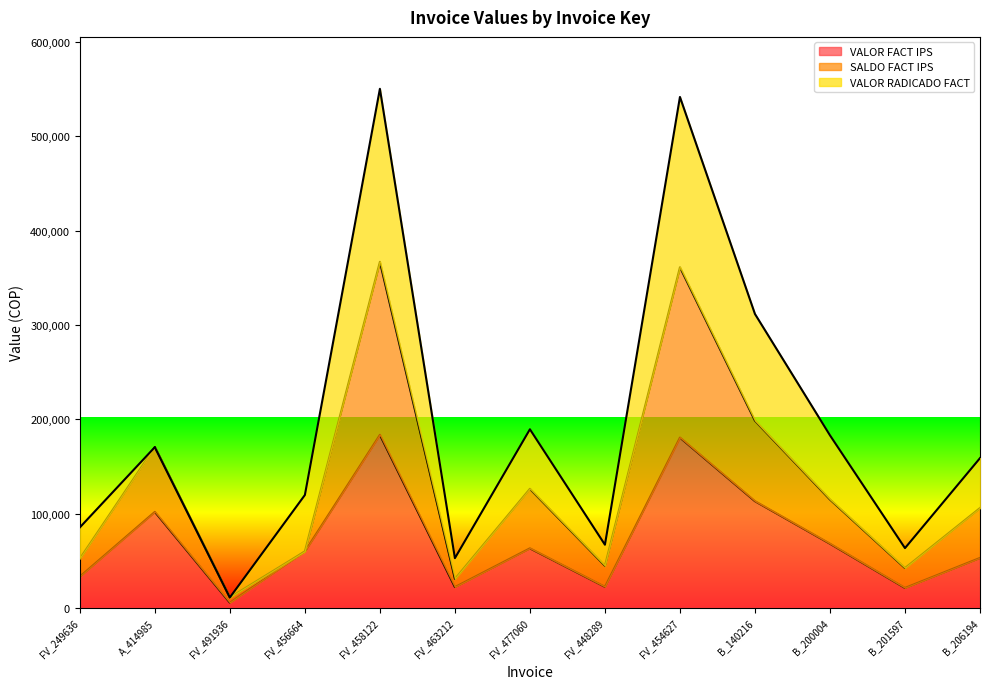

In SALDO FACT IPS, how many points are lower than both neighbors (excluding endpoints)?

4